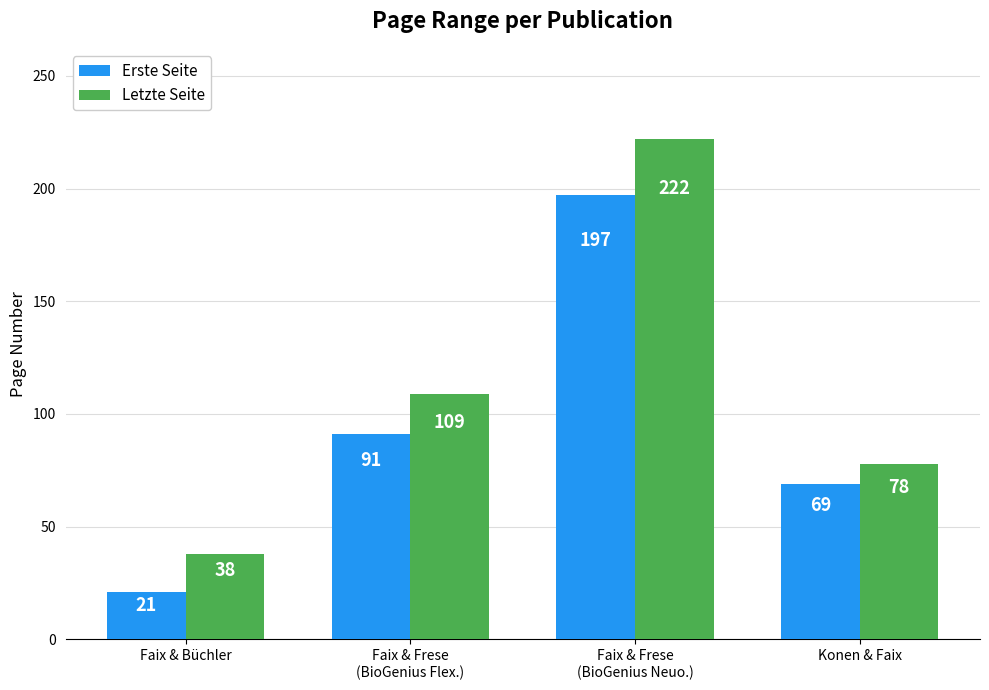

Read the Letzte Seite value at Faix & Frese
(BioGenius Neuo.), to the nearest 5.

220